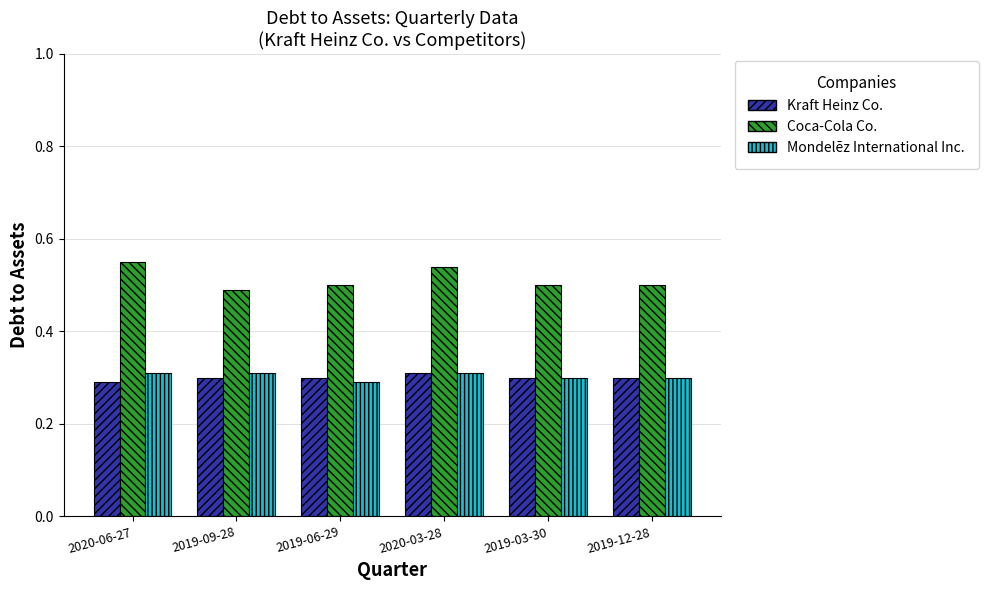

Does the chart contain any negative values?

No